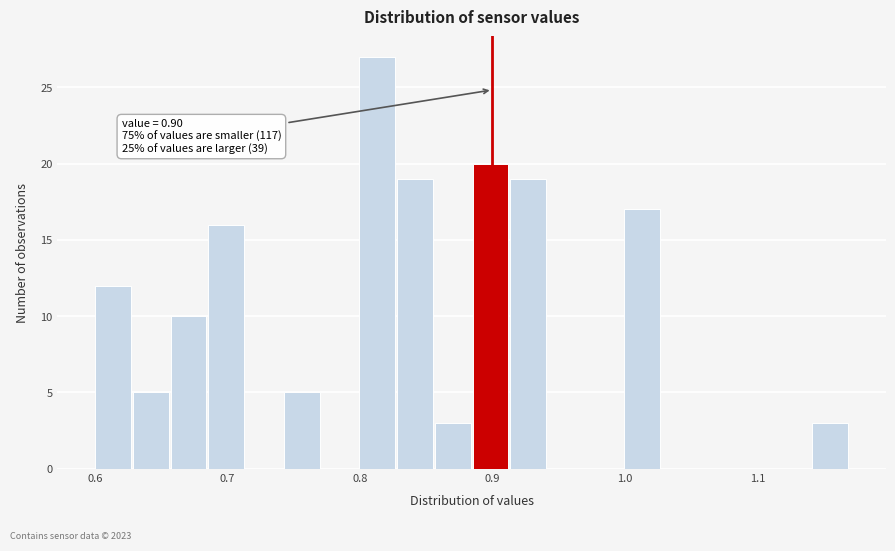

Read against the x-axis, roughly where is the centre of the tallest bar?

0.81